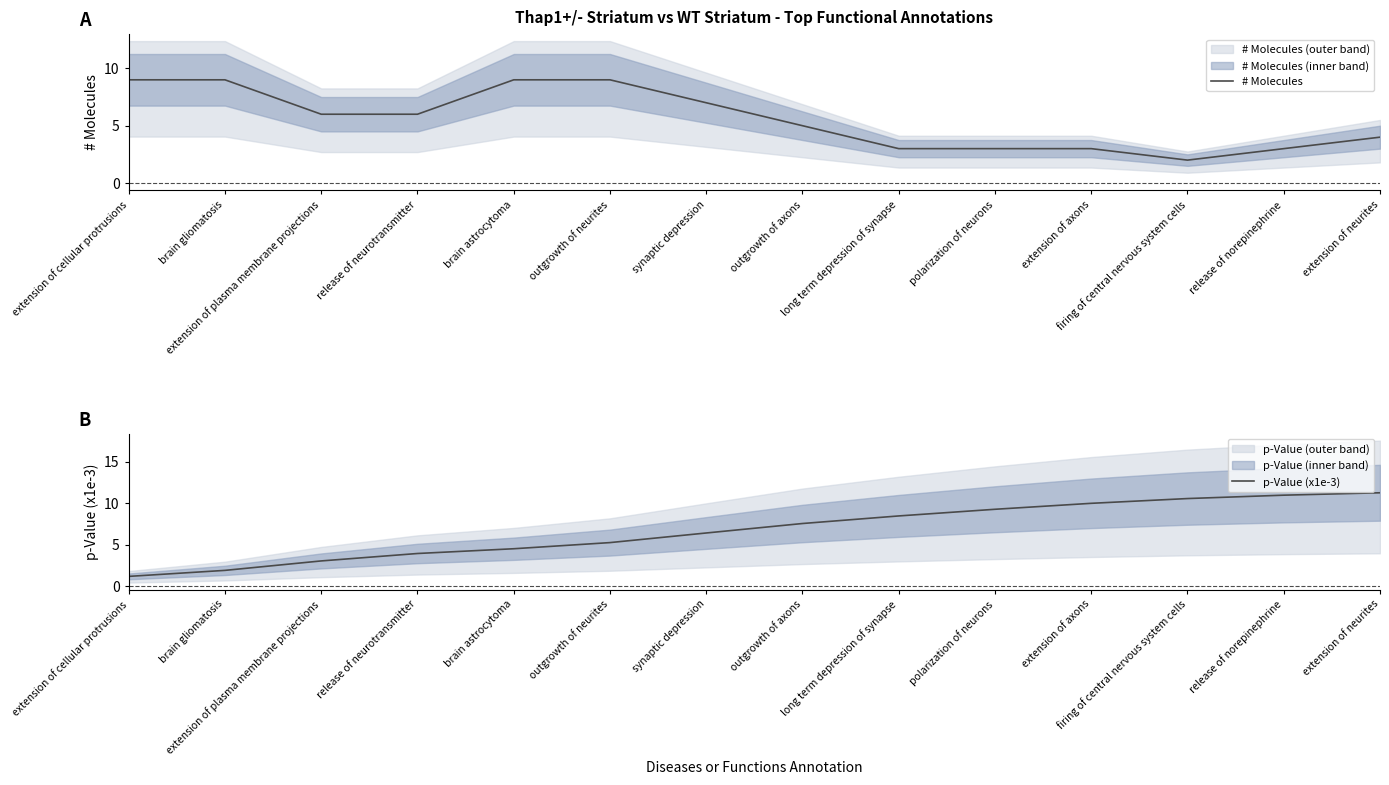

Is it true that # Molecules equals 4.6 at synaptic depression?

False